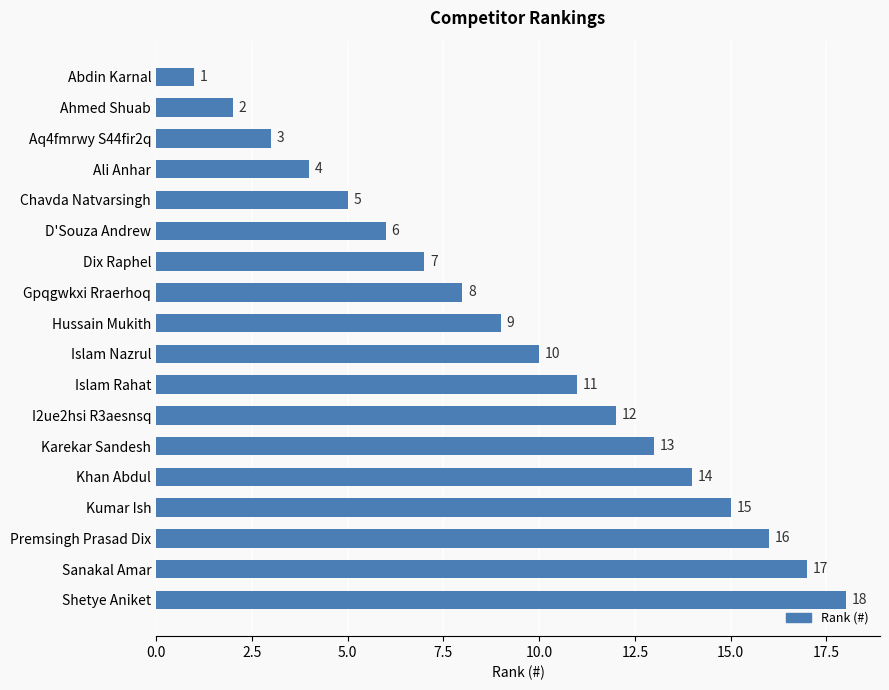

What is the value of the 11th bar from the top?

11